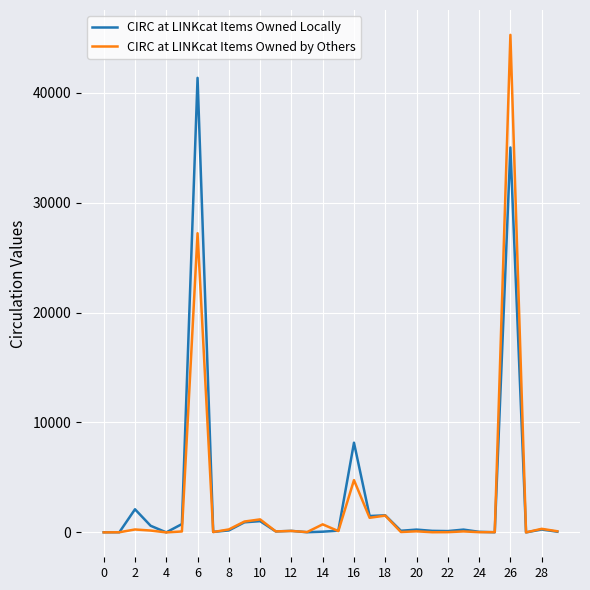

What is the average value of the CIRC at LINKcat Items Owned by Others series?

2832